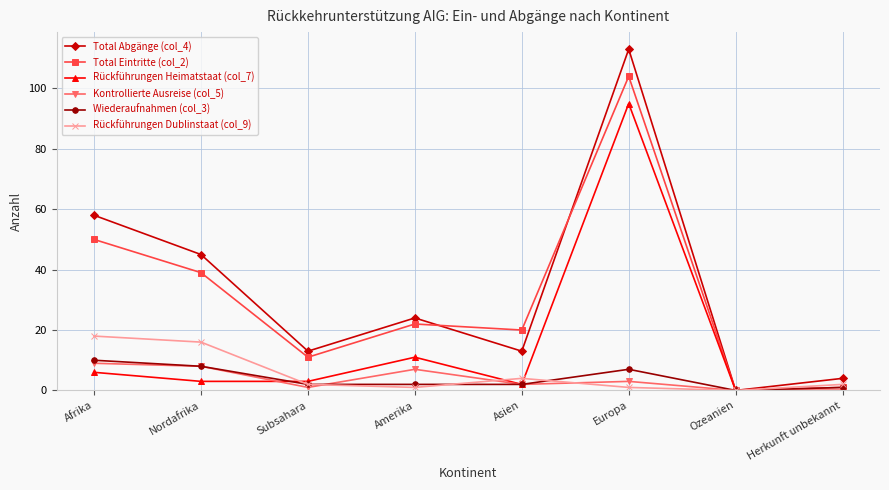

What is the greatest value displayed?

113